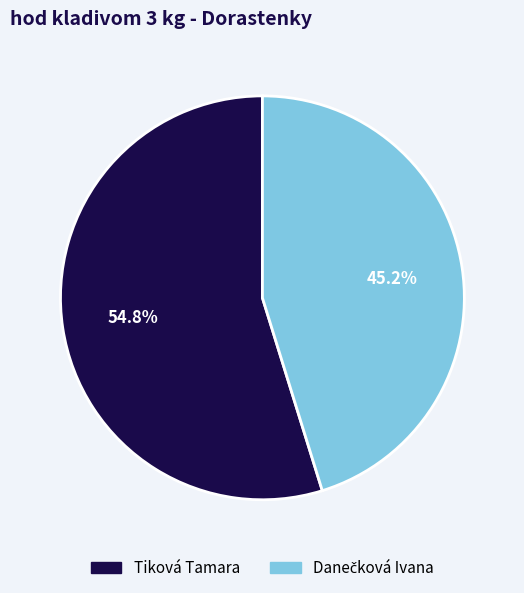

Is there a majority slice in this chart?

Yes